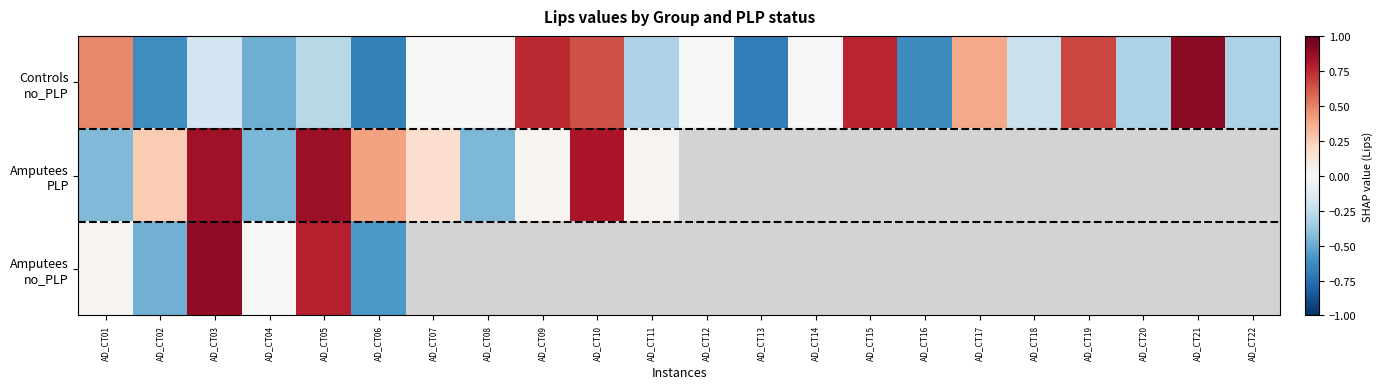

What is the greatest value displayed?

0.9